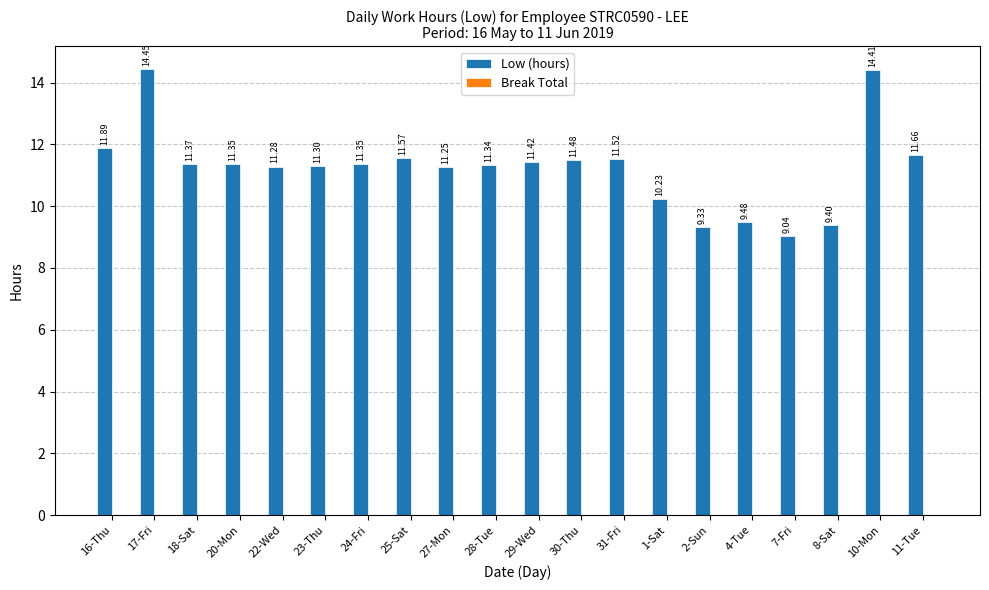

What is the ratio of the value at 16-Thu to the value at 27-Mon?

1.1